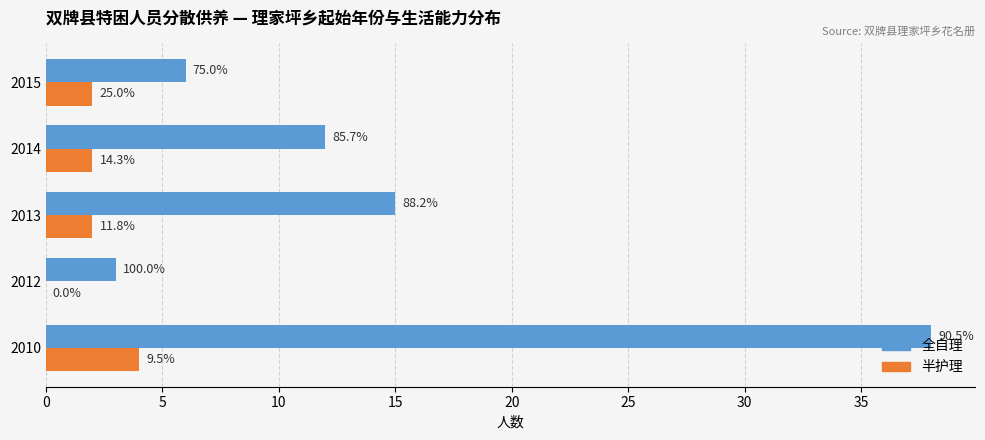

What are all the series names shown in the legend?

全自理, 半护理